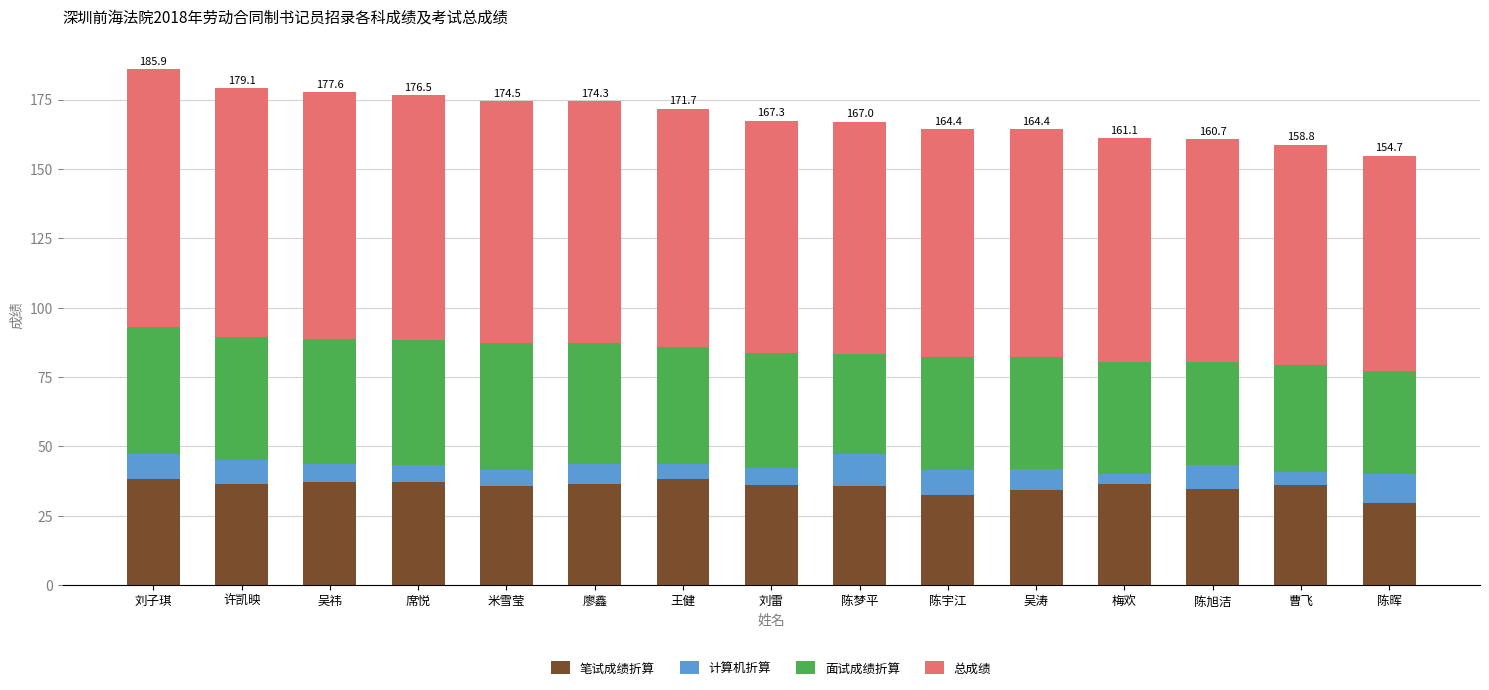

Is it true that 笔试成绩折算 equals 61.4 at 席悦?

False